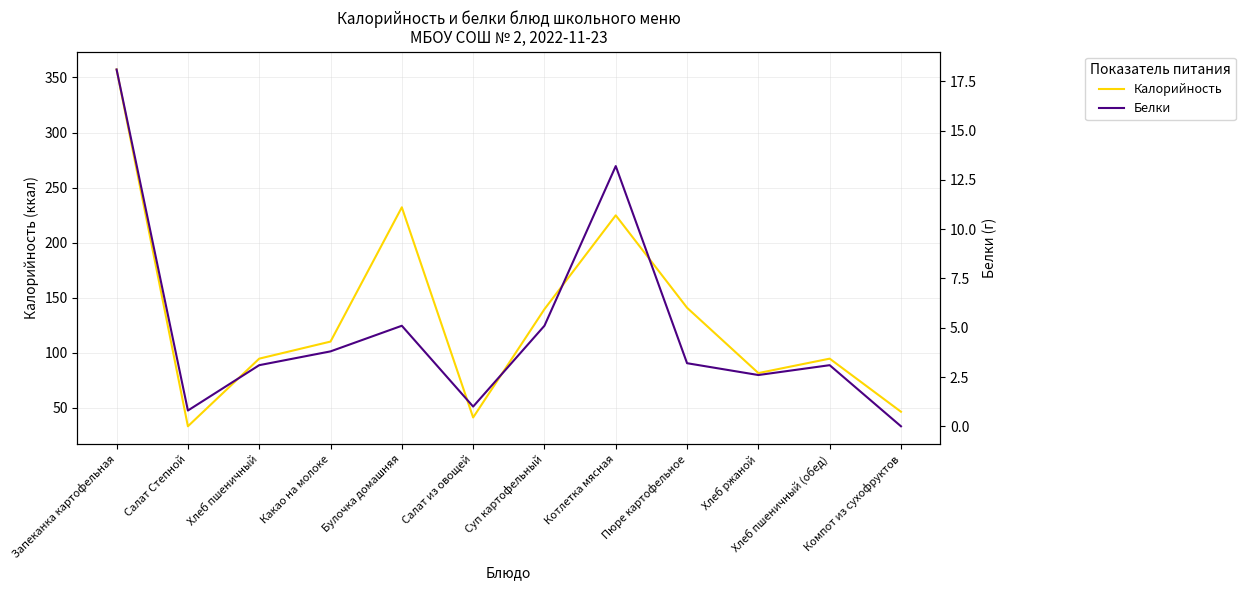

Which has a higher value, Салат Степной or Хлеб пшеничный (обед)?

Хлеб пшеничный (обед)